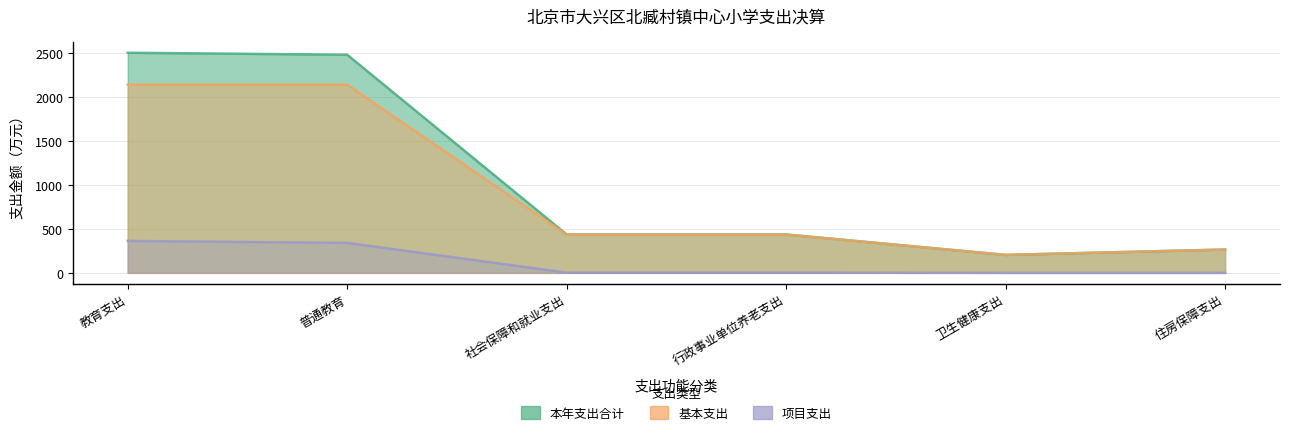

Reading left to right, extract all data points from this chart.

本年支出合计: 教育支出=2508.4	普通教育=2485.7	社会保障和就业支出=437.6	行政事业单位养老支出=437.6	卫生健康支出=204.6	住房保障支出=265.8
基本支出: 教育支出=2144.0	普通教育=2144.0	社会保障和就业支出=435.5	行政事业单位养老支出=435.5	卫生健康支出=204.6	住房保障支出=265.8
项目支出: 教育支出=364.4	普通教育=341.6	社会保障和就业支出=2.0	行政事业单位养老支出=2.0	卫生健康支出=0.0	住房保障支出=0.0